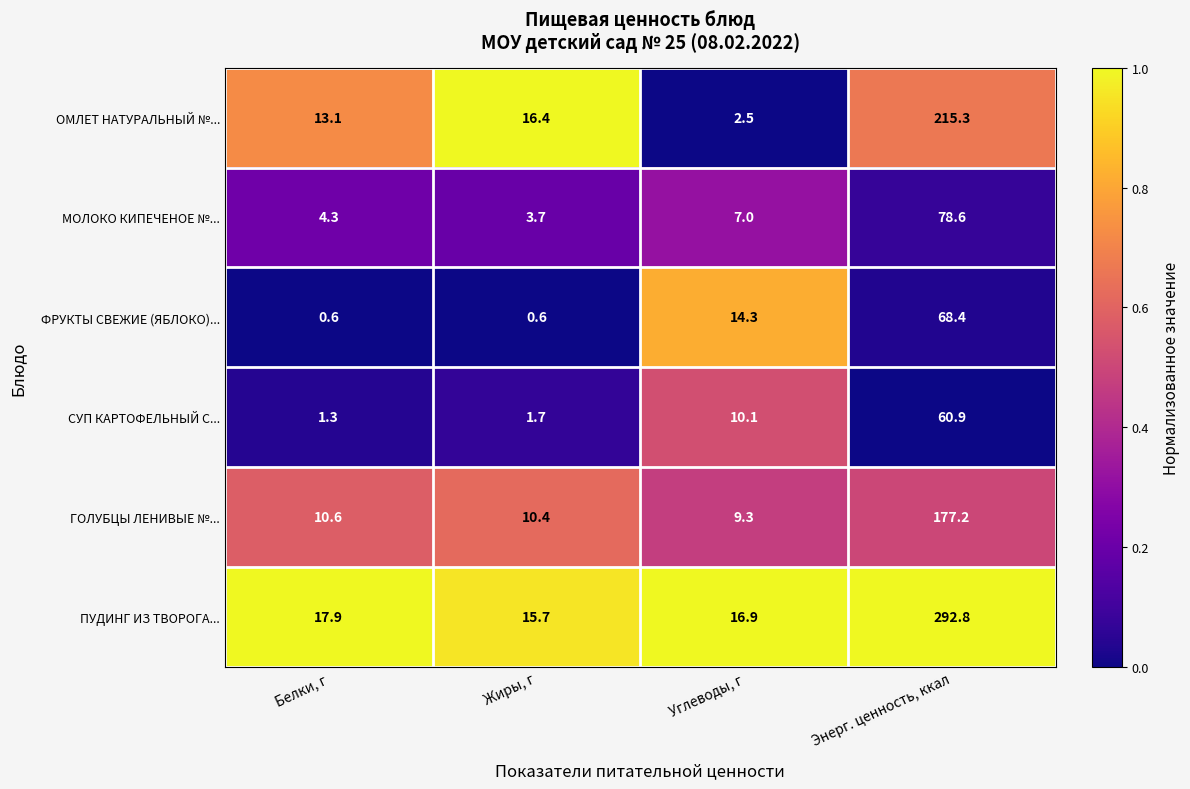

At how many categories does at least one series exceed 0?

4